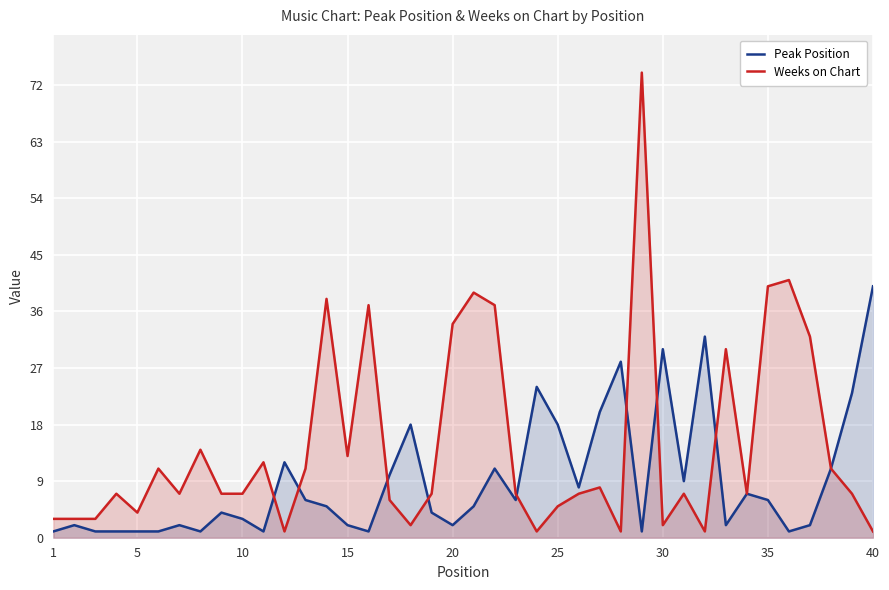

Which series has the largest total across all categories?

Weeks on Chart